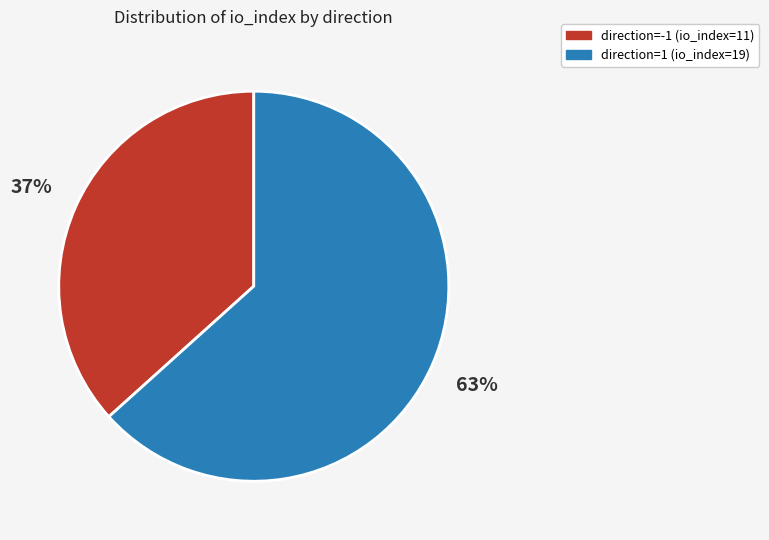

Combined, do direction=-1 (io_index=11) and direction=1 (io_index=19) account for over 50%?

Yes